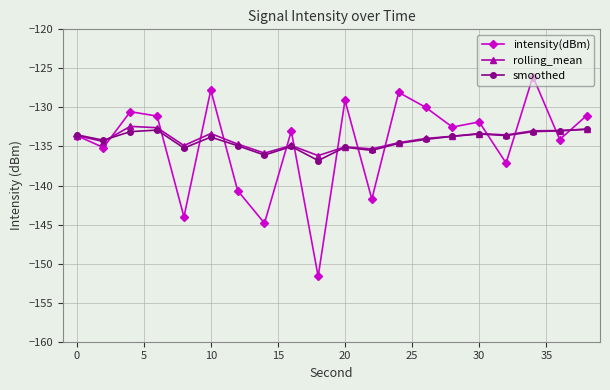

Which series has the largest range (max minus min)?

intensity(dBm)